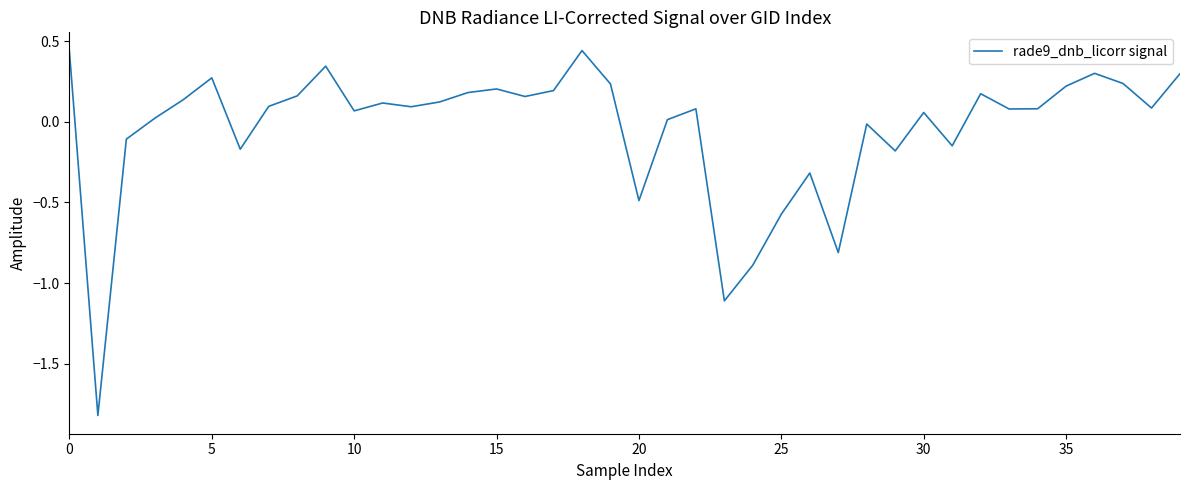

What is the minimum value shown in the chart?

-1.8